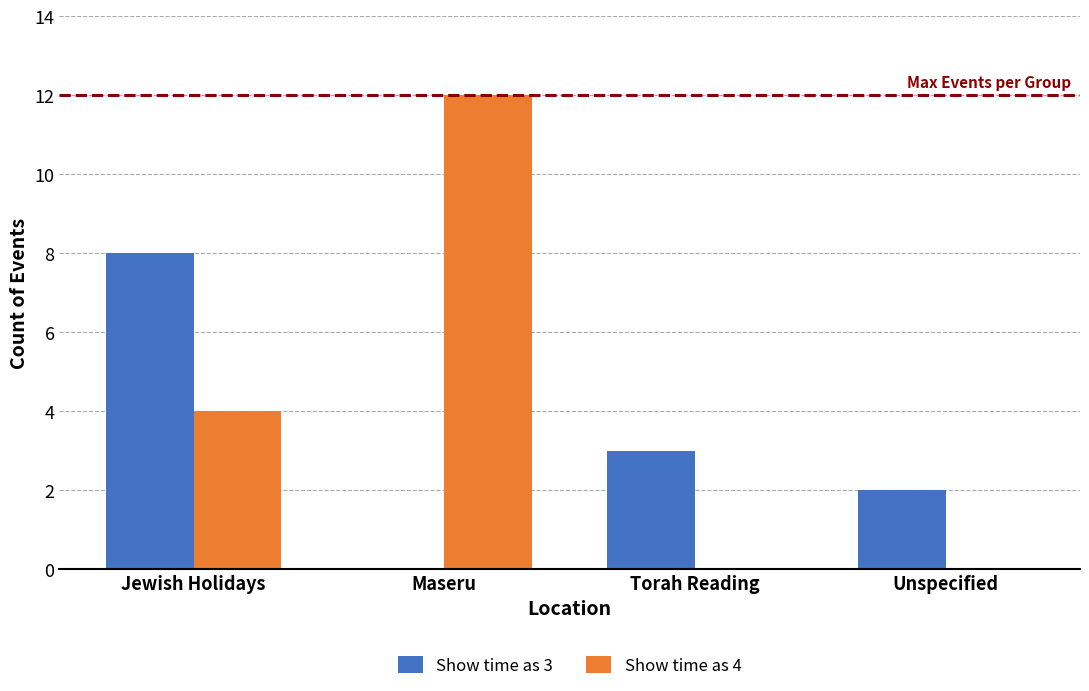

True or false: Show time as 3 has a value of 0 at Maseru.

True